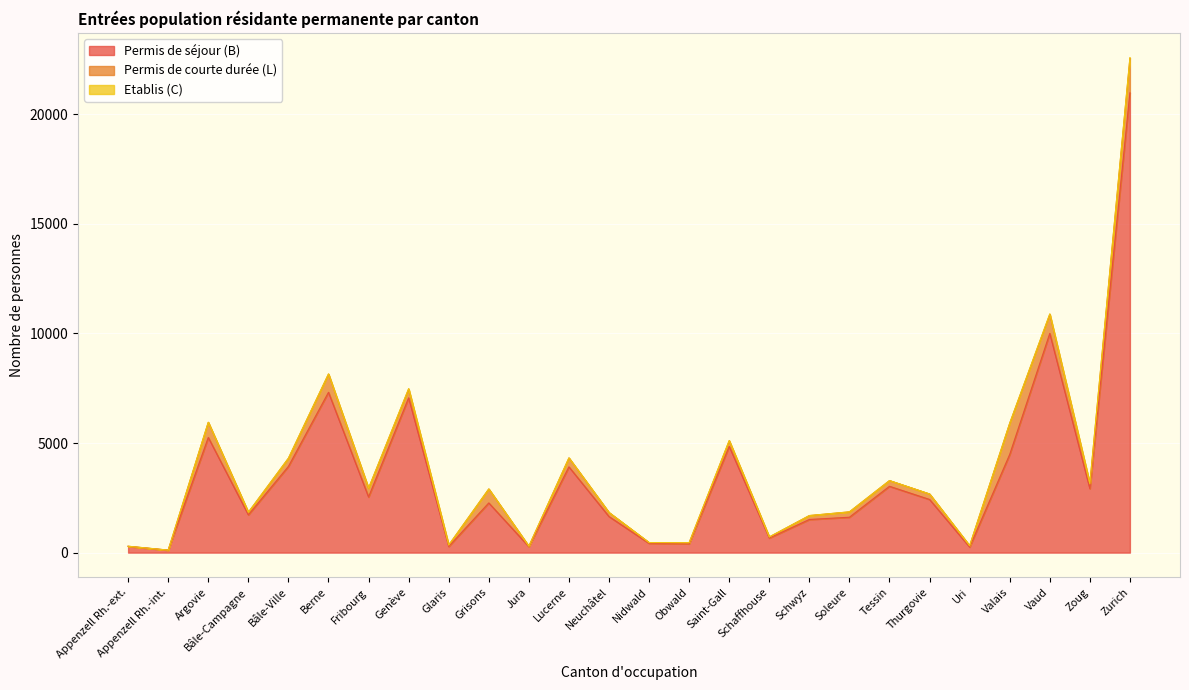

What value does the Permis de courte durée (L) series have at Appenzell Rh.-int.?

5